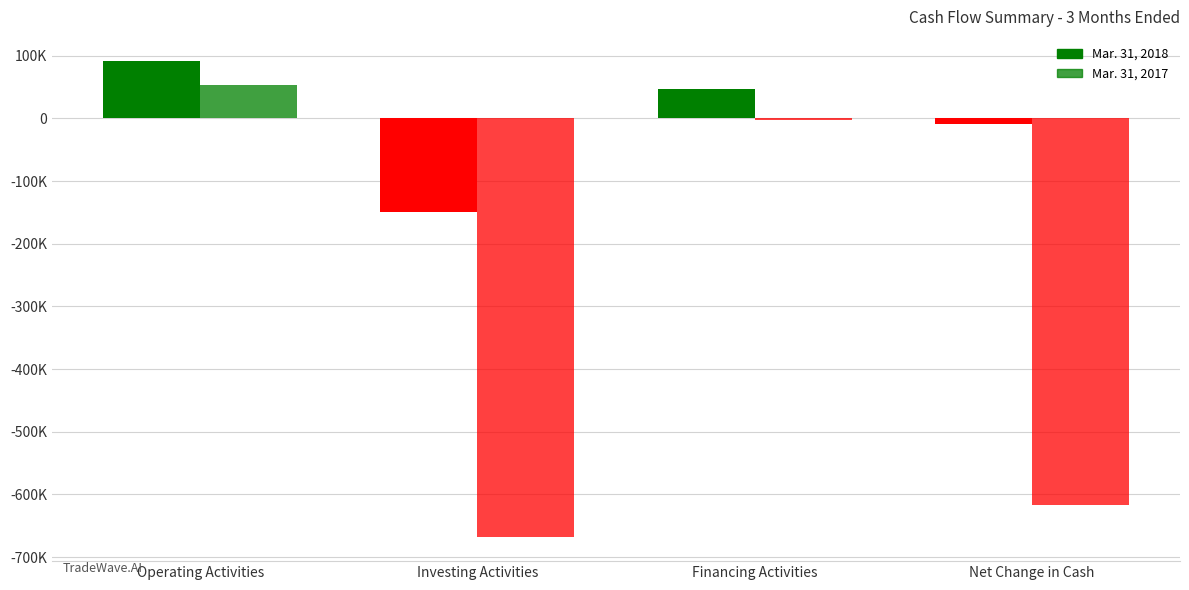

Does the chart contain stacked bars?

No